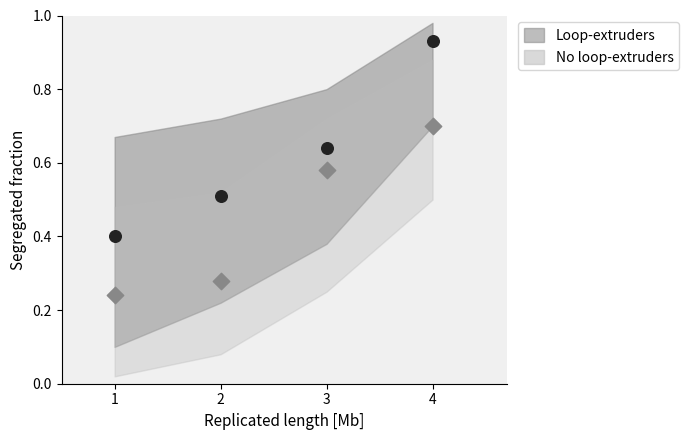

Across all data points, what is the range of X values (max minus min)?

3.0